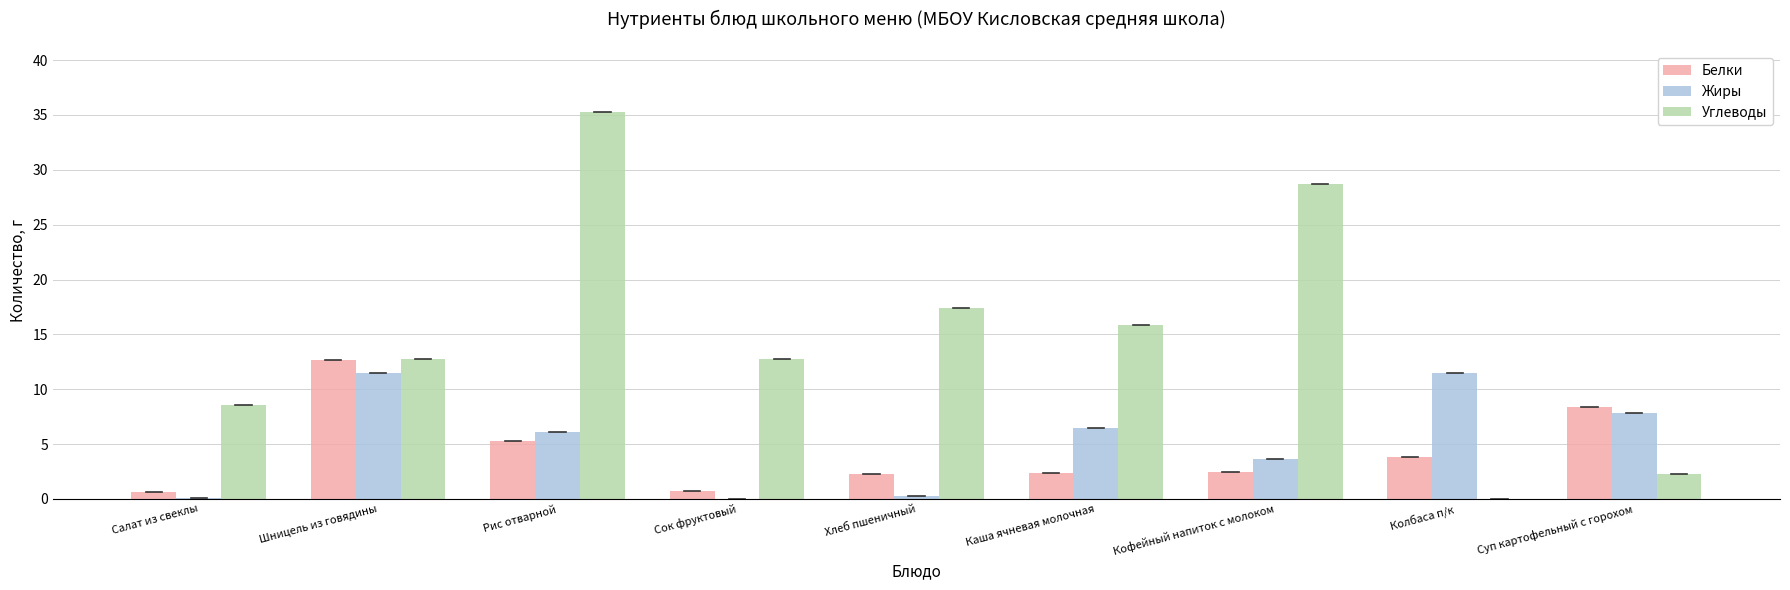

What is the highest value of the Жиры series?

11.5